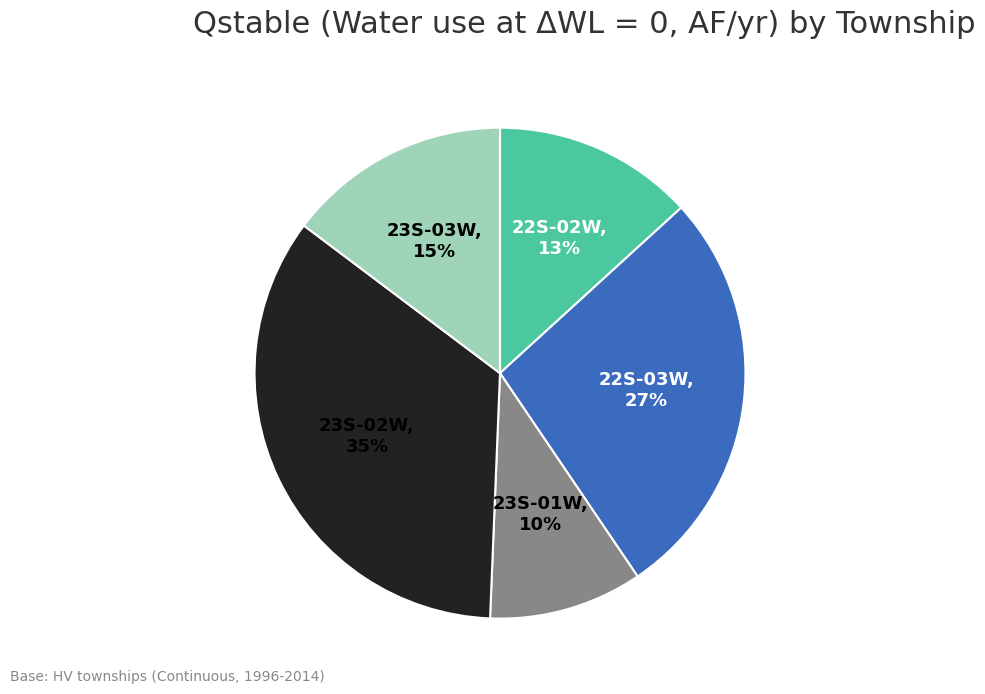

What is the largest slice in the pie chart?

23S-02W